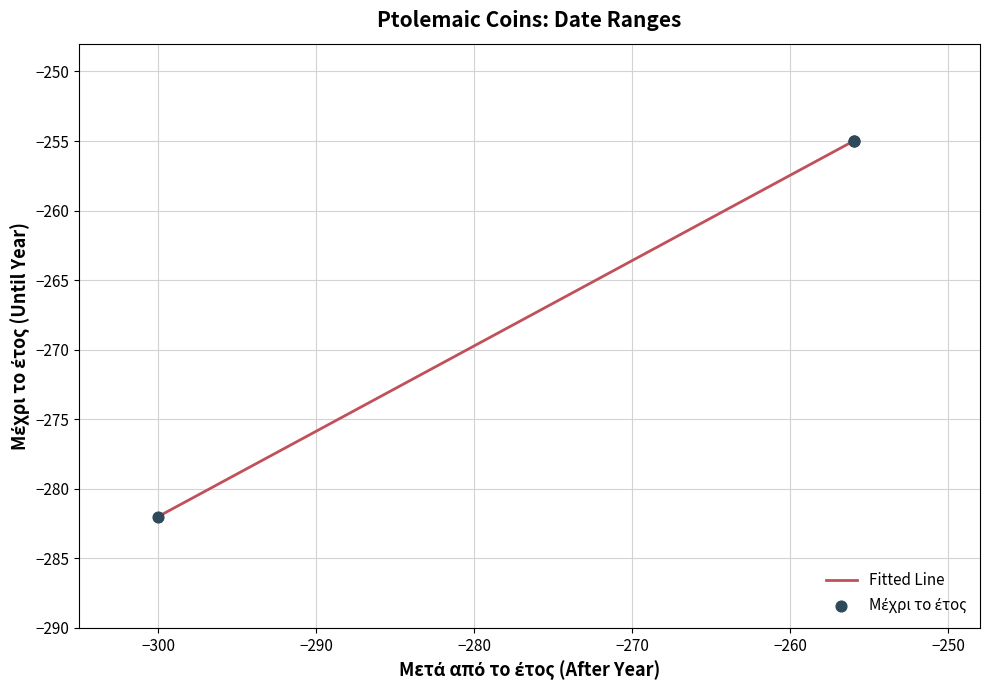

What is the minimum value shown in the chart?

-282.0